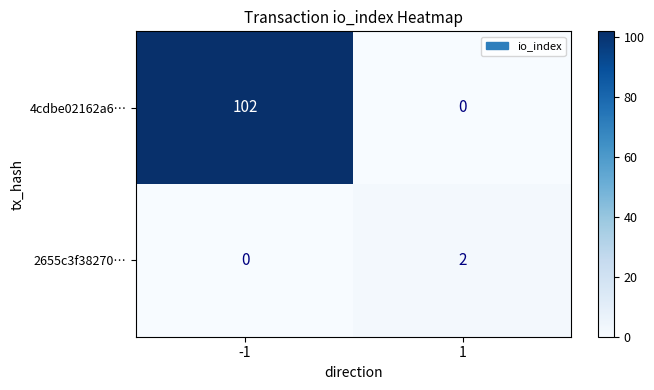

Between -1 and 1, which series saw the biggest shift?

4cdbe02162a6…